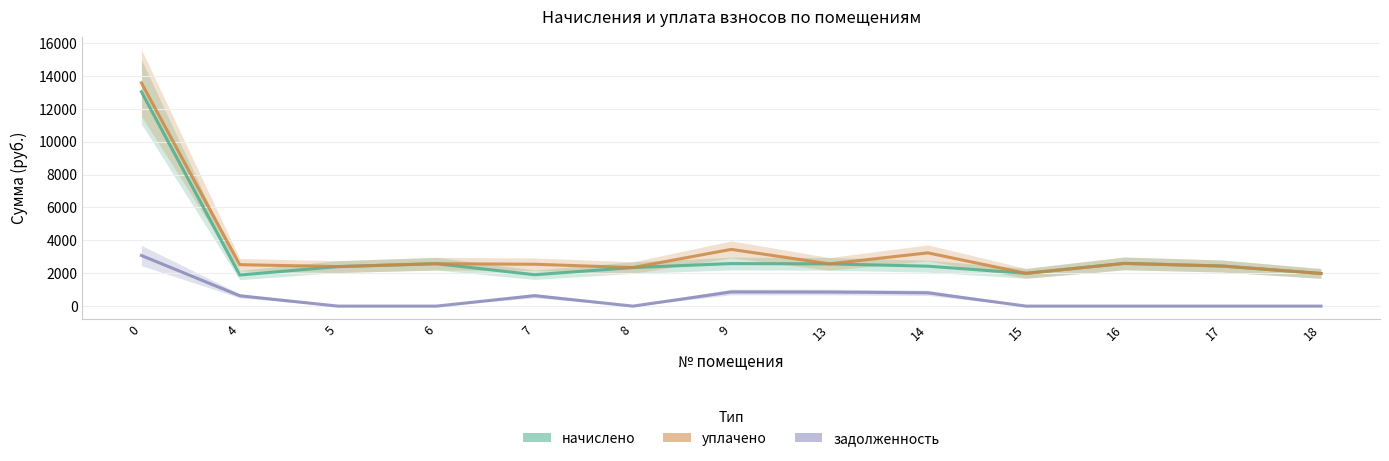

Does the chart display data point markers on the line(s)?

No